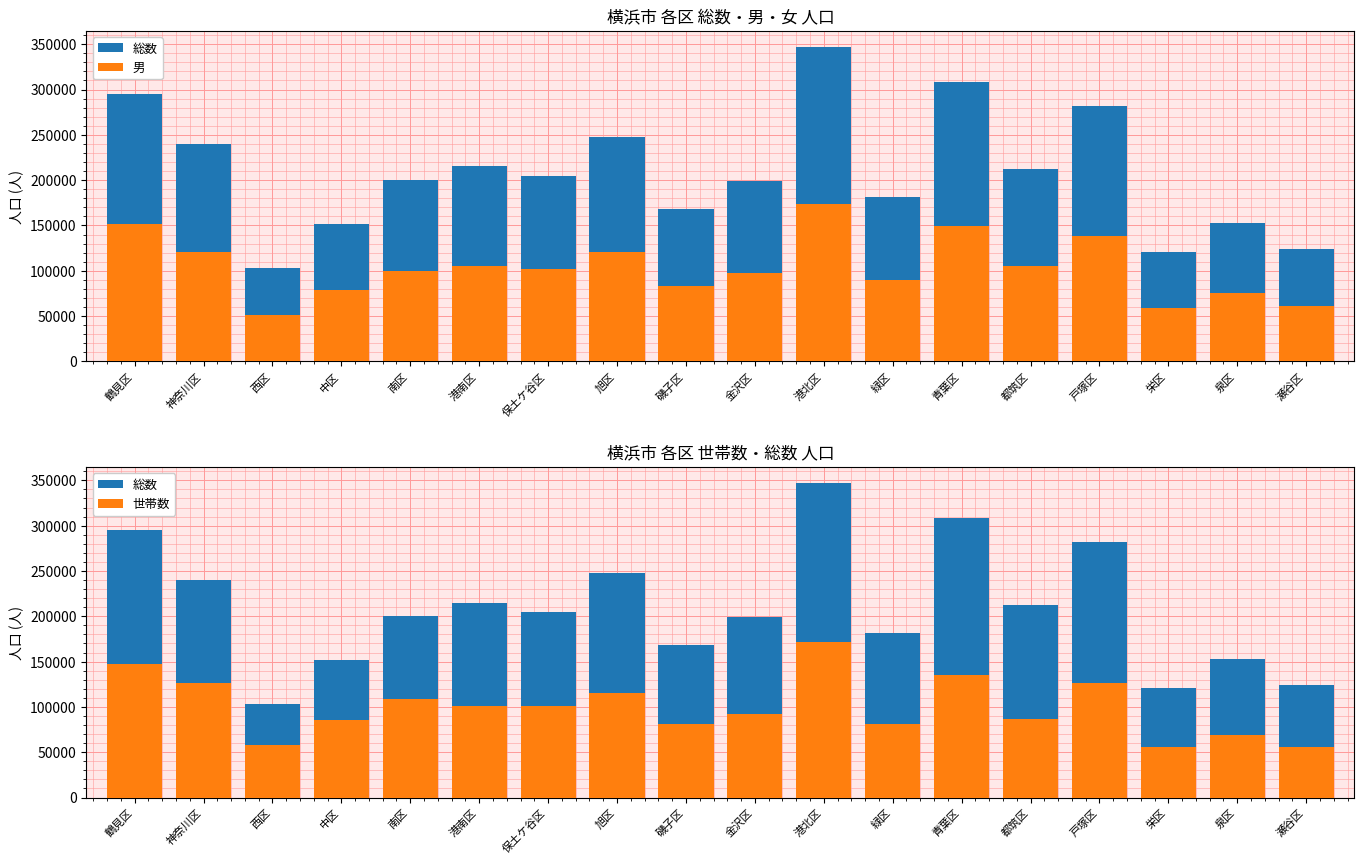

The 世帯数 series shows 96928 at 鶴見区. True or false?

False